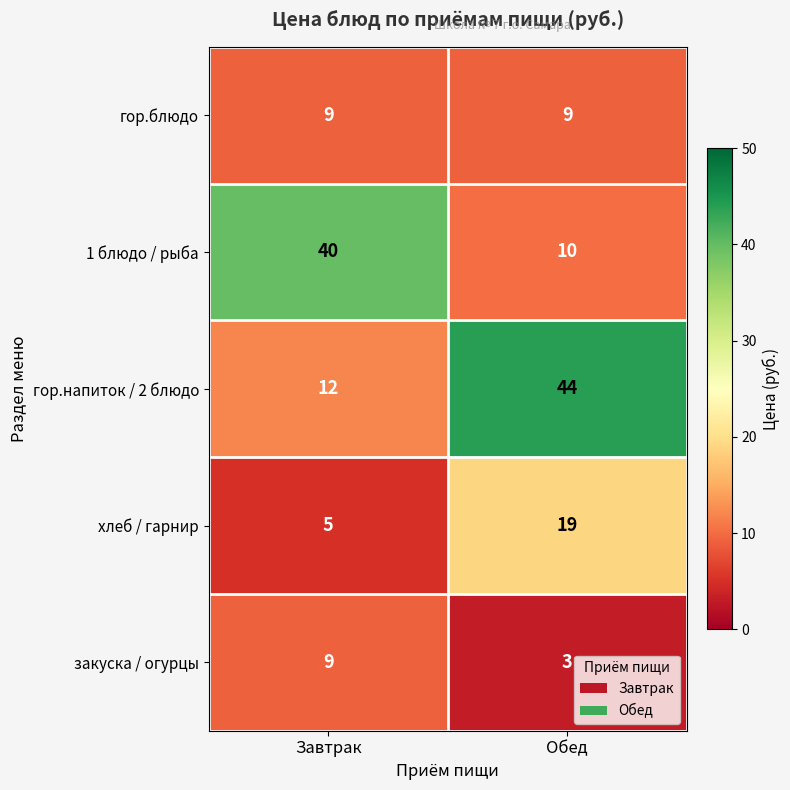

Which series has the largest range (max minus min)?

гор.напиток / 2 блюдо